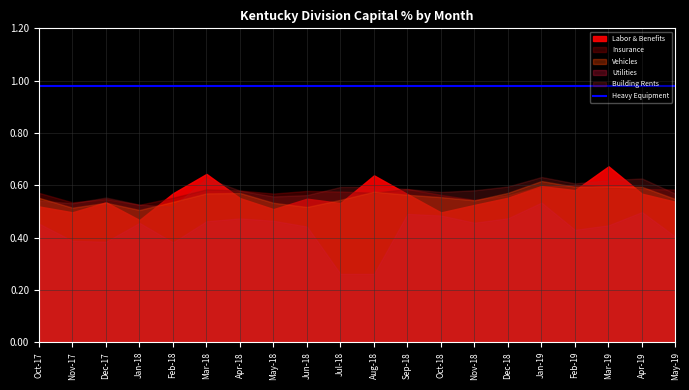

Which series changed the most between Dec-17 and Apr-18?

Utilities